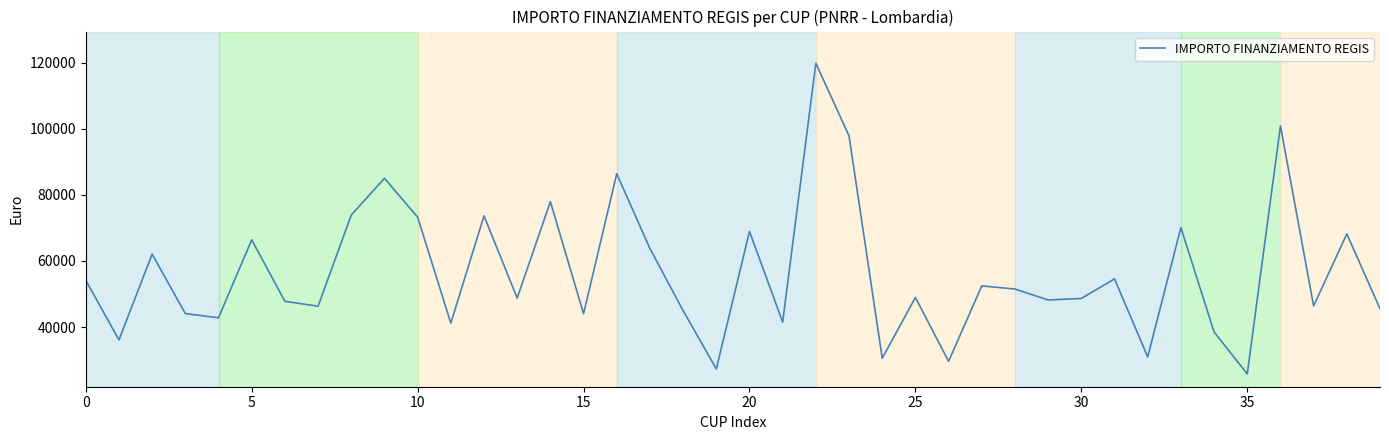

What is the maximum value shown in the chart?

119783.4